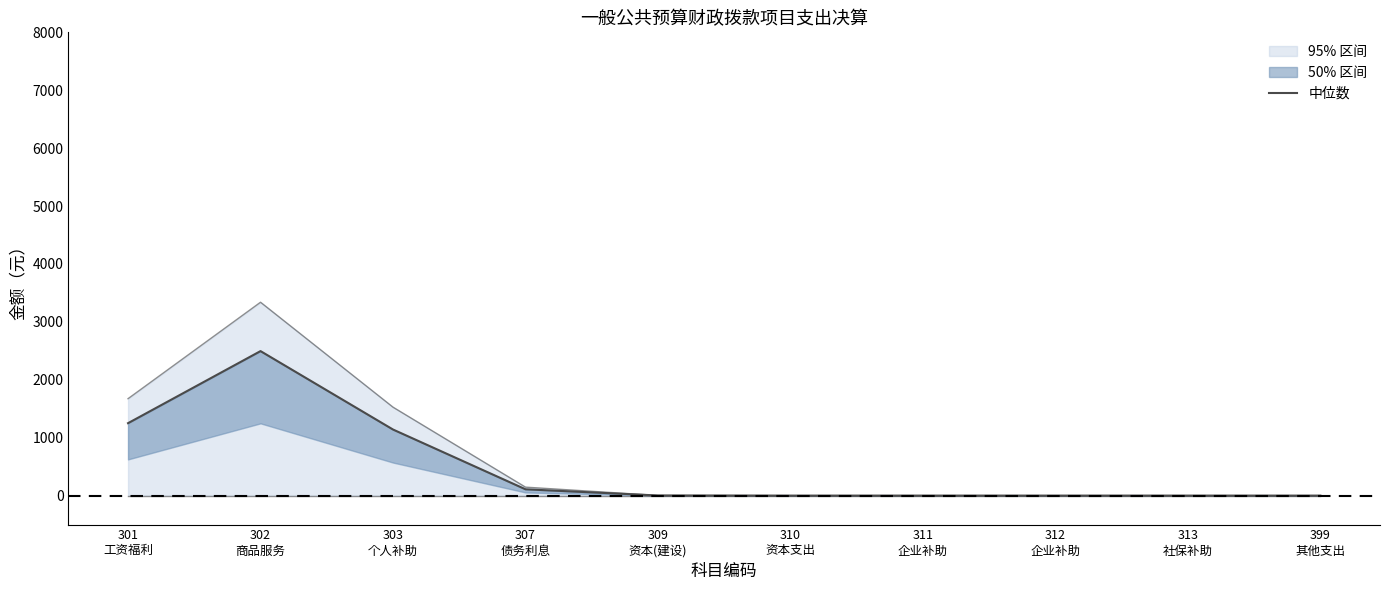

Which category has the lowest value across all series?

310
资本支出